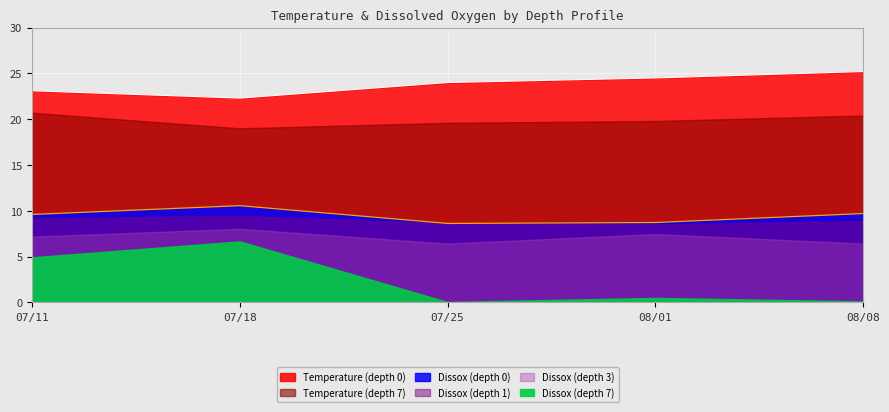

True or false: Dissox and Temperature cross at least once.

False